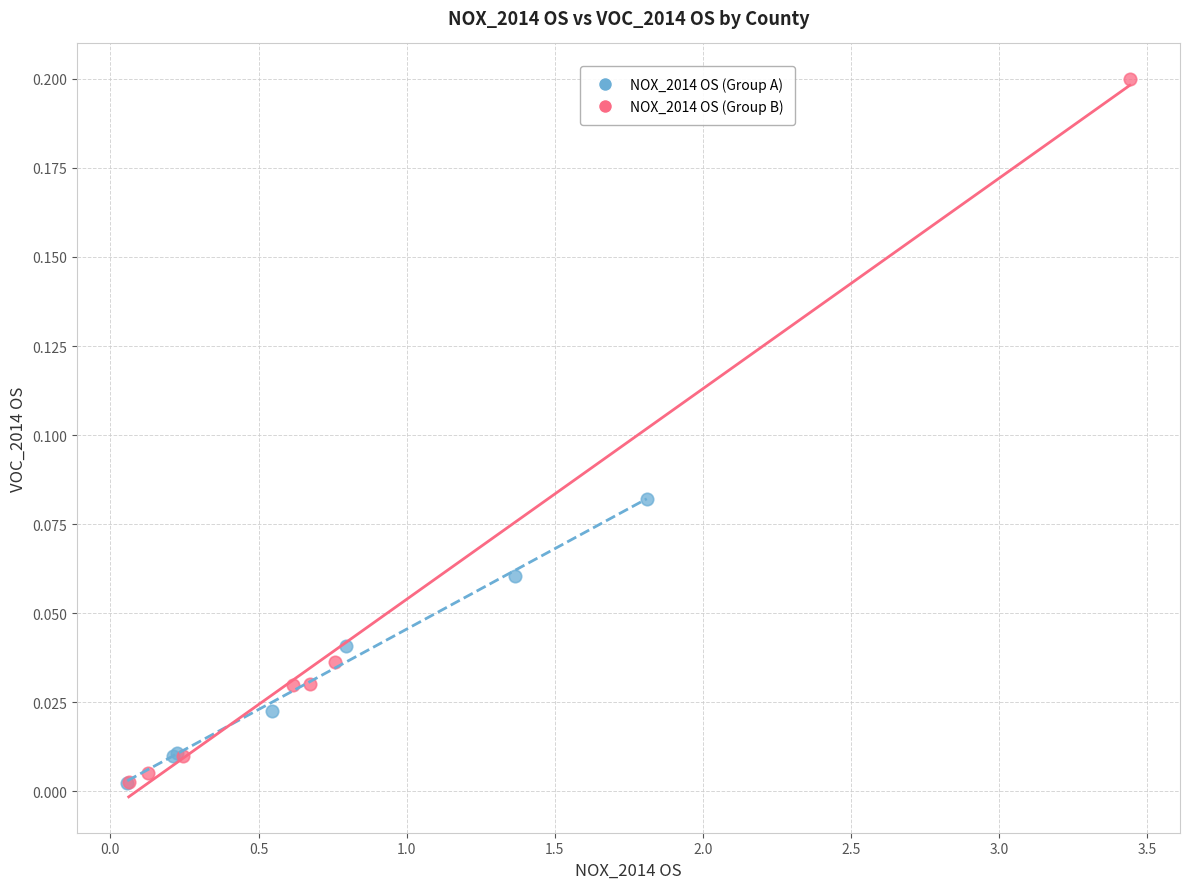

Which series has the largest Y range (max minus min)?

NOX_2014 OS (Group B)